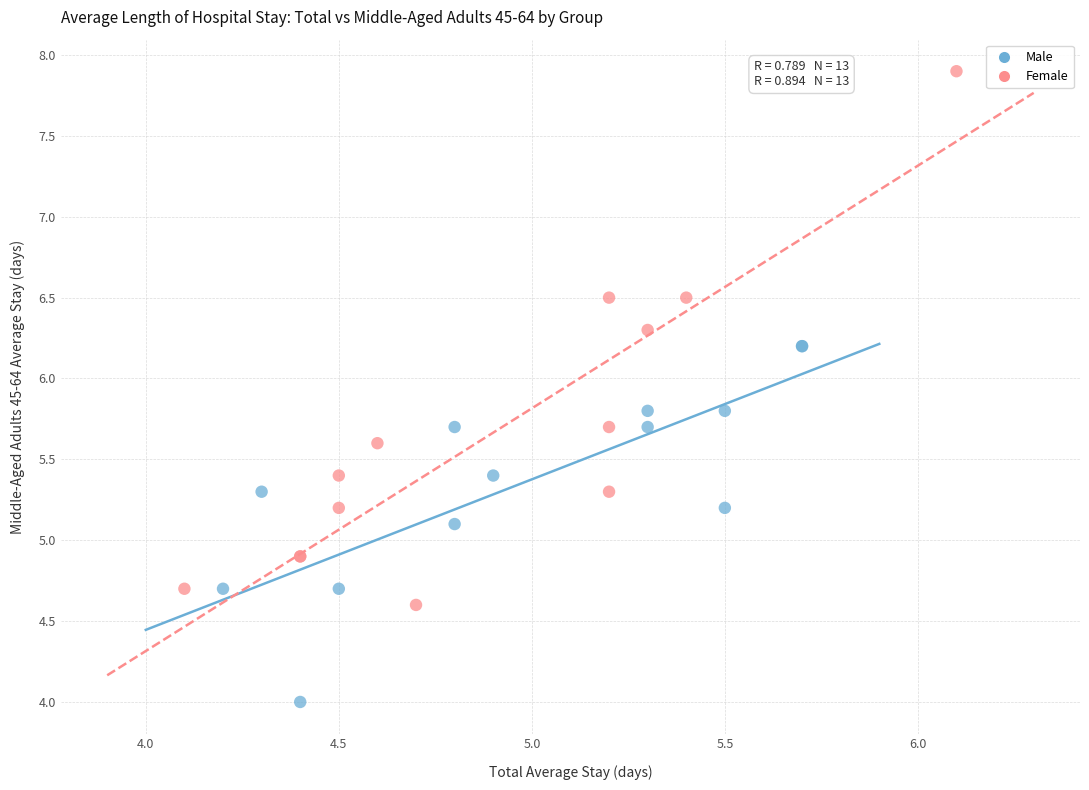

Which series reaches the maximum Y coordinate?

Female